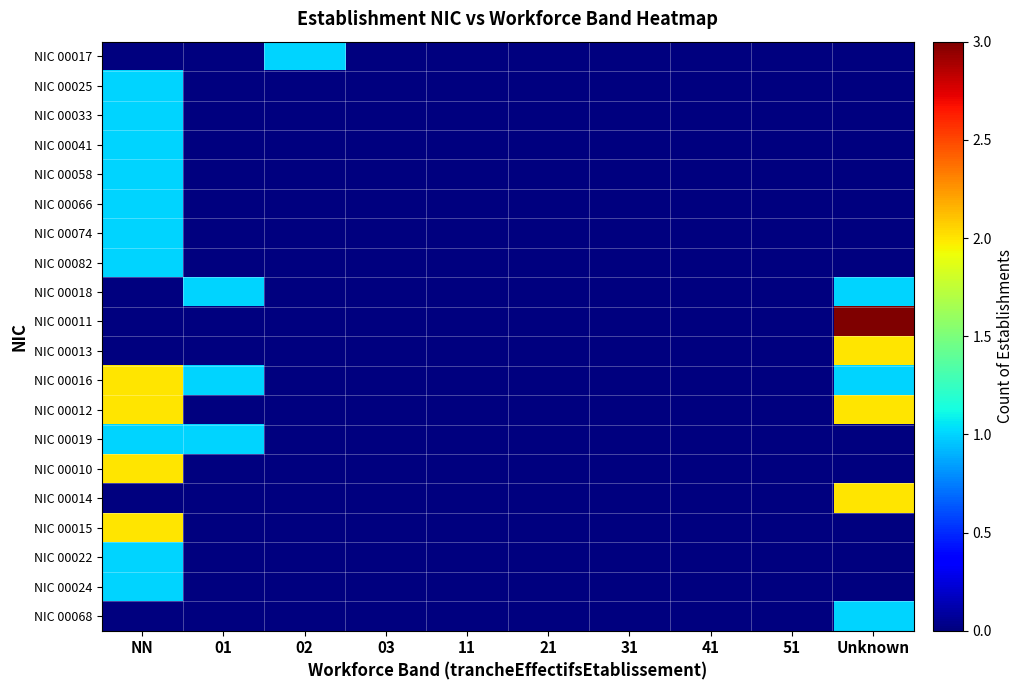

List the series in order of their peak value, lowest first.

NIC 00017, NIC 00025, NIC 00033, NIC 00041, NIC 00058, NIC 00066, NIC 00074, NIC 00082, NIC 00018, NIC 00019, NIC 00022, NIC 00024, NIC 00068, NIC 00013, NIC 00016, NIC 00012, NIC 00010, NIC 00014, NIC 00015, NIC 00011